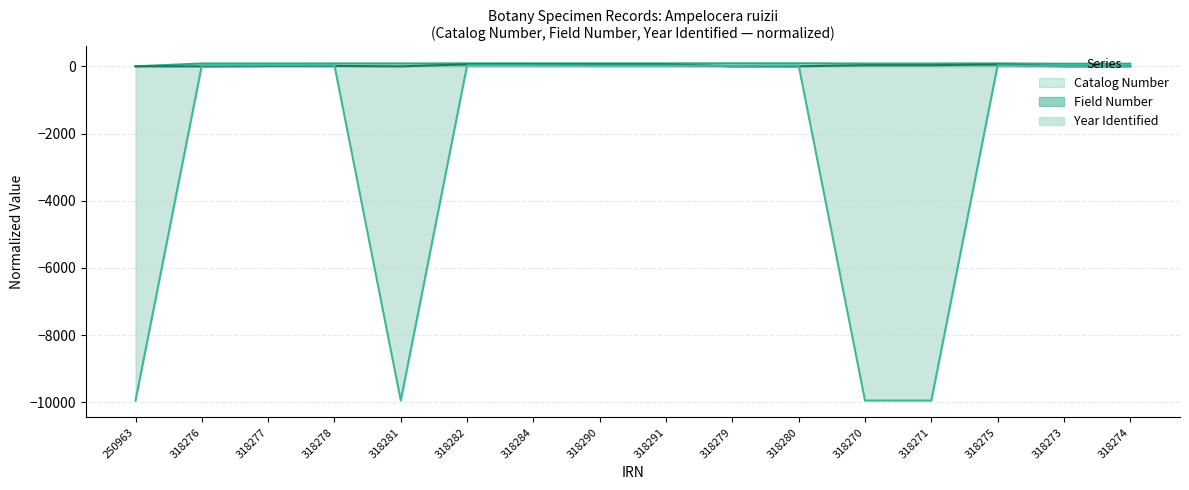

At how many categories does at least one series exceed -2989?

16